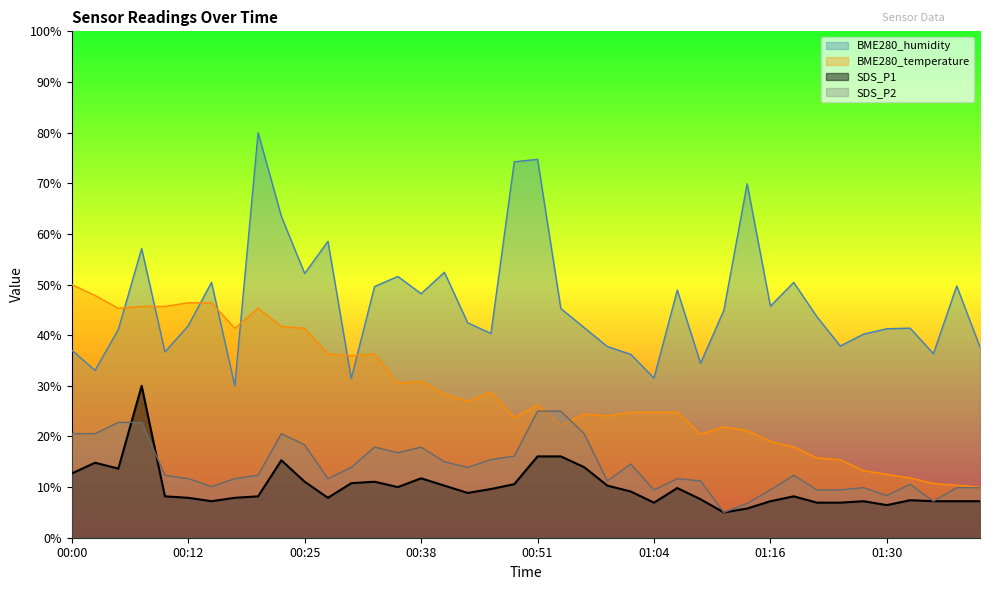

At which label does BME280_humidity first exceed 43?

00:07